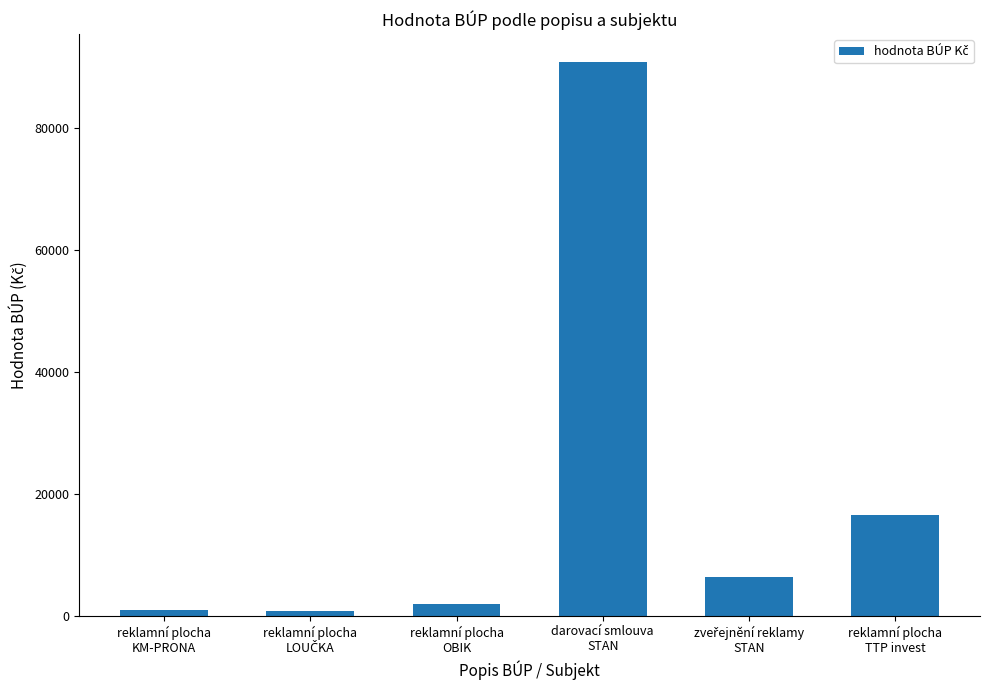

What is the value of the 5th bar from the left?

6380.0